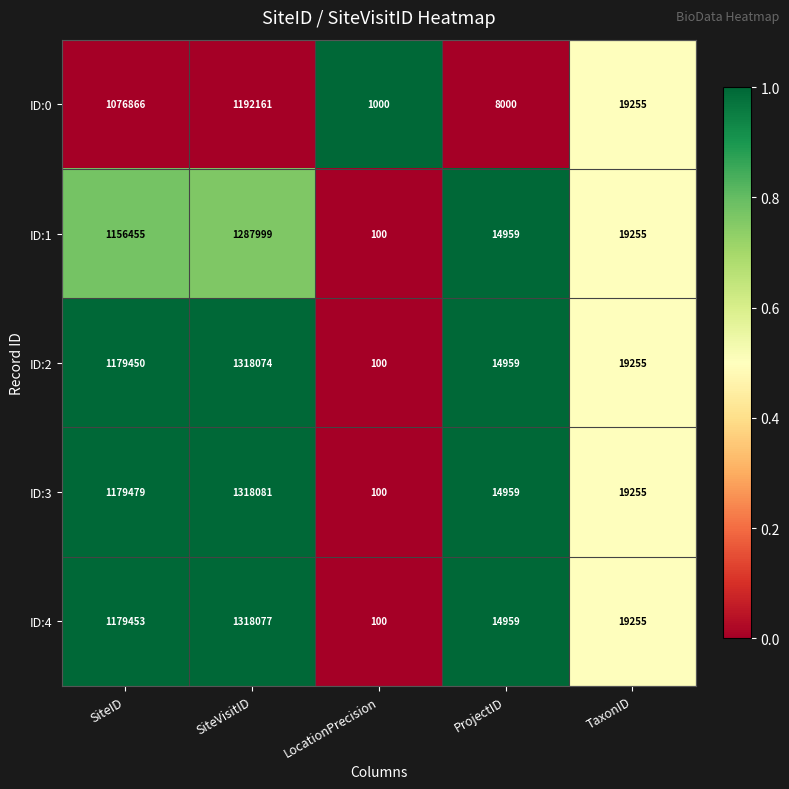

At which category is the sum across all series the highest?

SiteVisitID